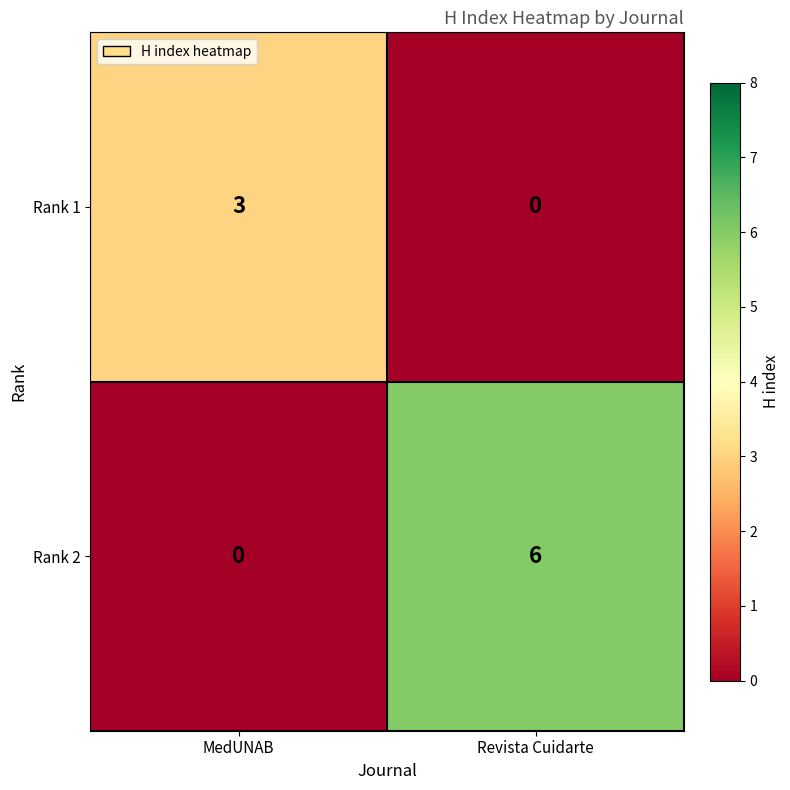

What is the highest value of the Rank 1 series?

3